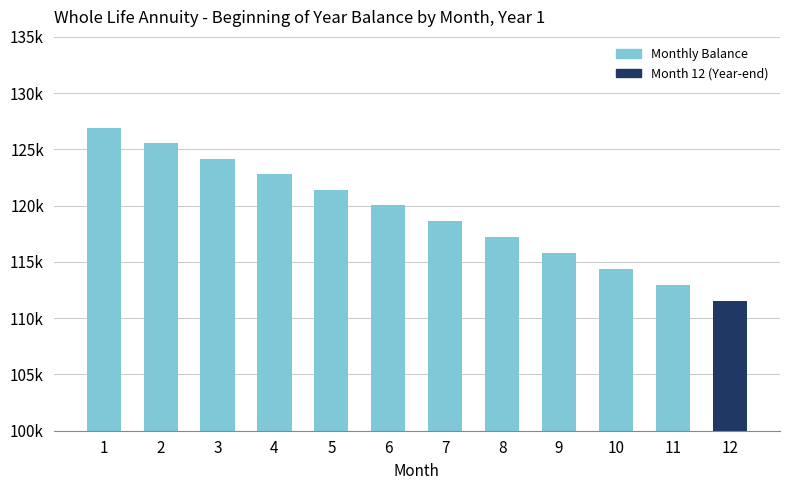

What is the value of the 6th bar from the left?

120033.2